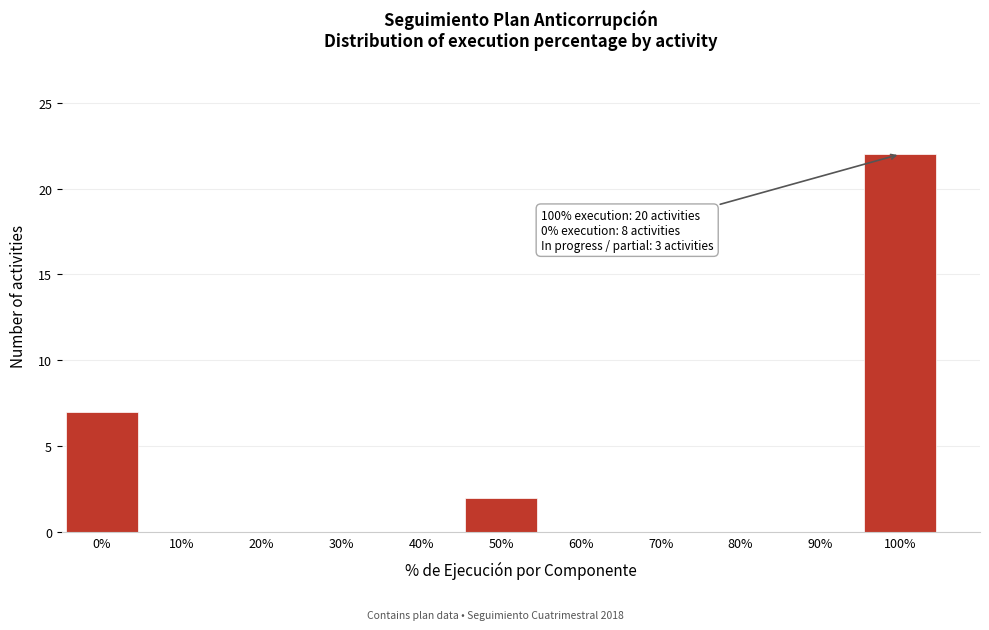

Reading right to left, what are all the values shown in this chart?

100%=22	90%=0	80%=0	70%=0	60%=0	50%=2	40%=0	30%=0	20%=0	10%=0	0%=7